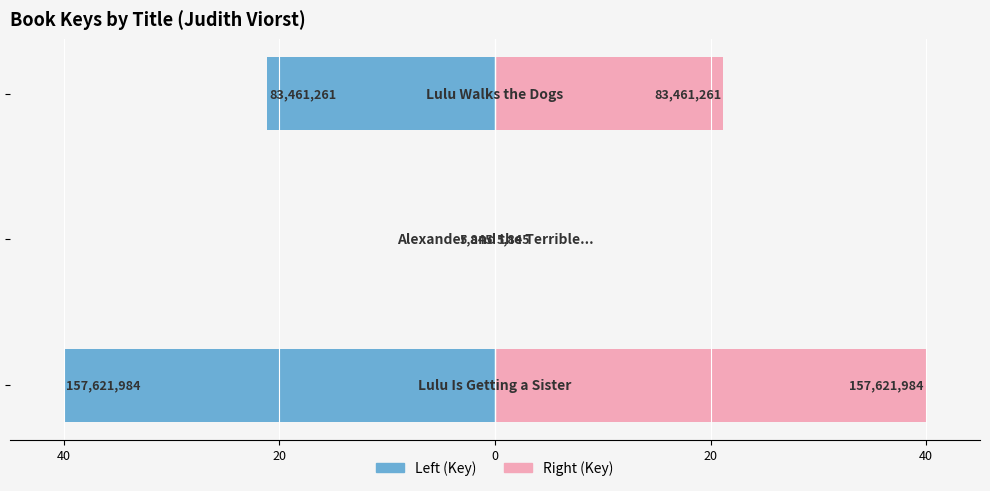

Rank the series by their maximum value, from highest to lowest.

Key (Left), Key (Right)